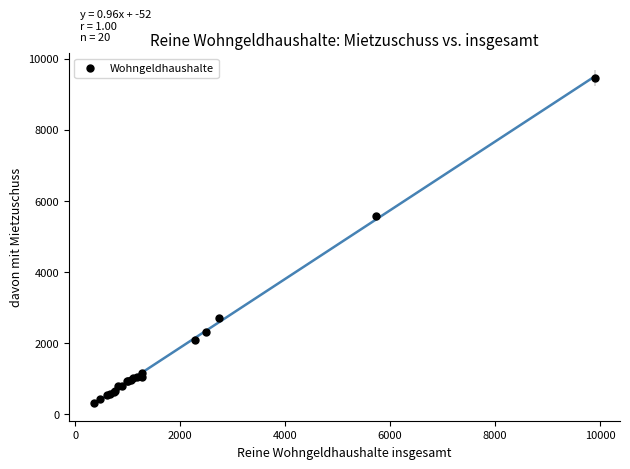

What Y value in the scatter plot is closest to 4882?

5575